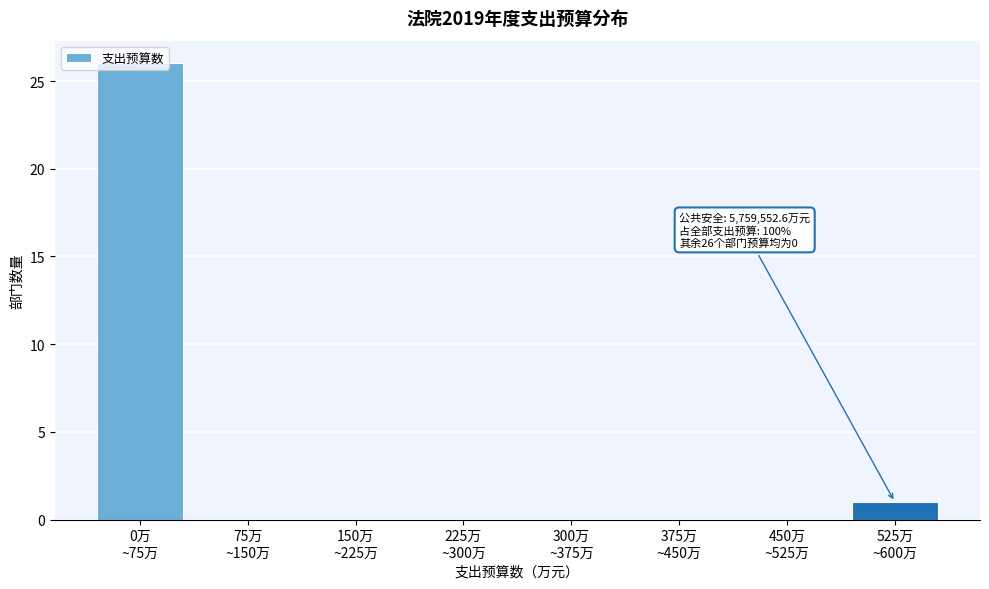

What is the maximum value shown in the chart?

26